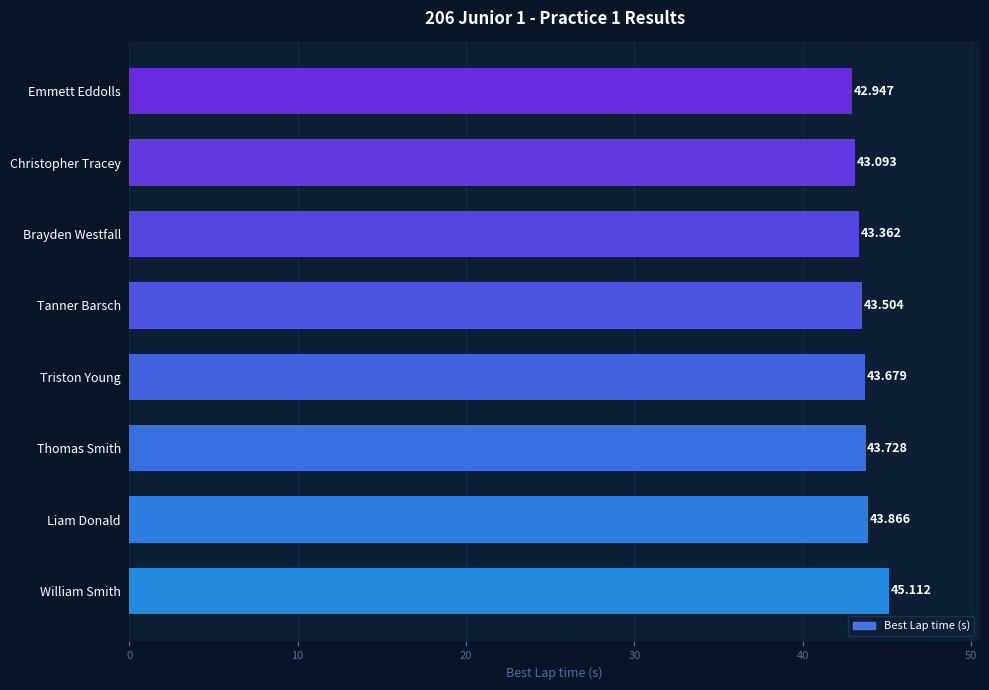

Which has a higher value, Tanner Barsch or Christopher Tracey?

Tanner Barsch